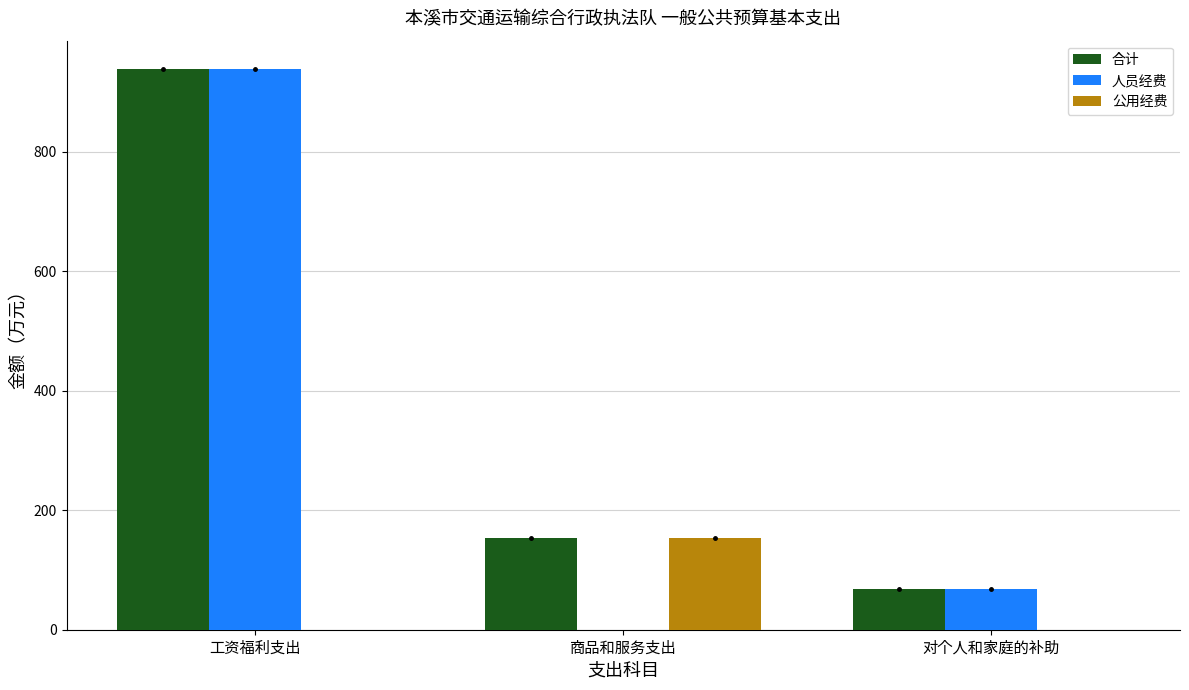

Between 工资福利支出 and 商品和服务支出, which series saw the biggest shift?

人员经费